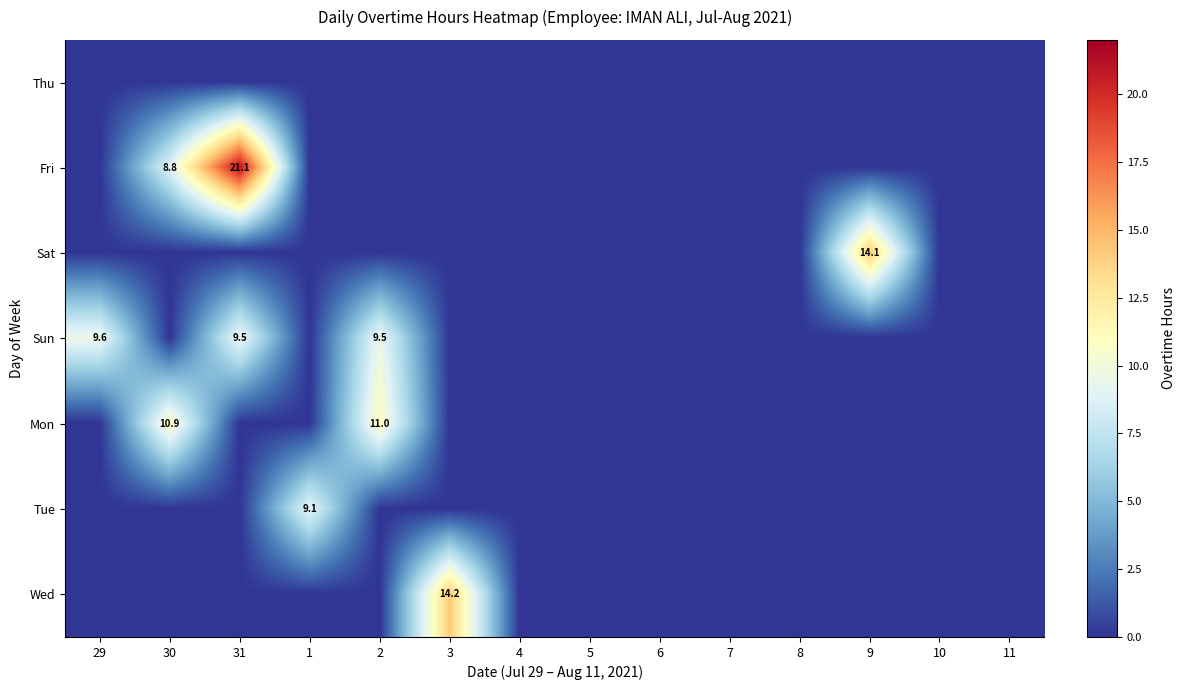

What is the sum of the Mon values at 30 and 2?

21.9